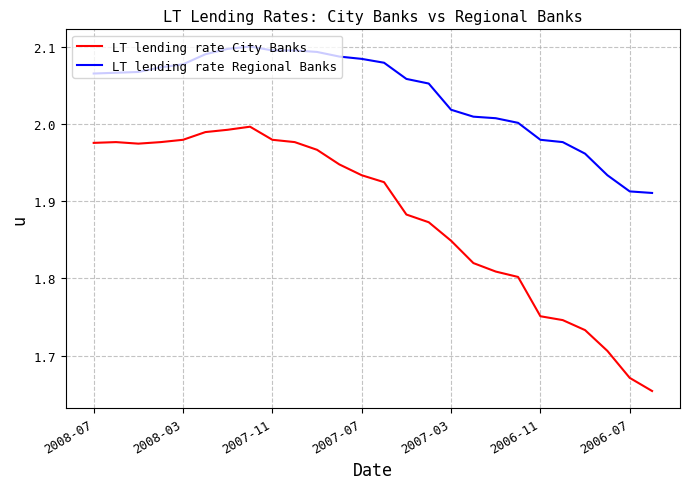

True or false: LT lending rate Regional Banks and LT lending rate City Banks intersect in this chart.

False